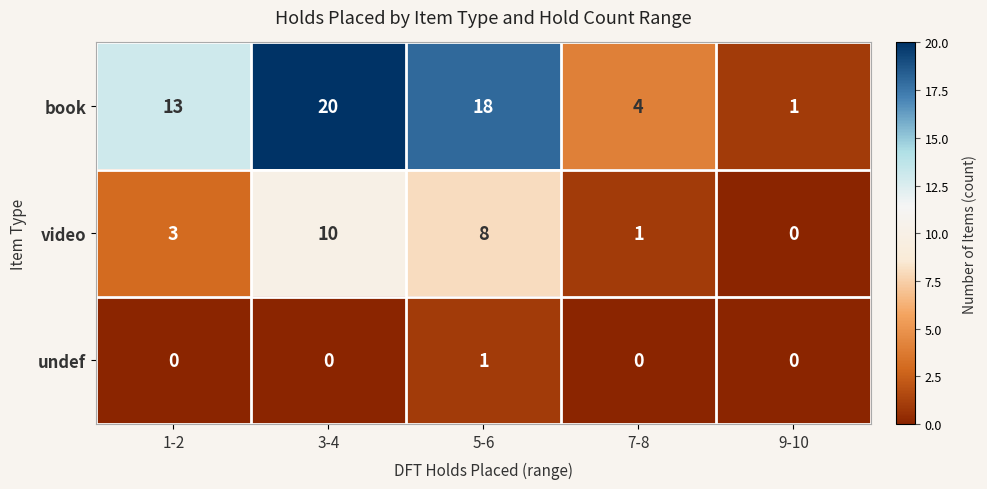

Reading right to left, list all the values displayed in this chart.

book: 9-10=1	7-8=4	5-6=18	3-4=20	1-2=13
video: 9-10=0	7-8=1	5-6=8	3-4=10	1-2=3
undef: 9-10=0	7-8=0	5-6=1	3-4=0	1-2=0